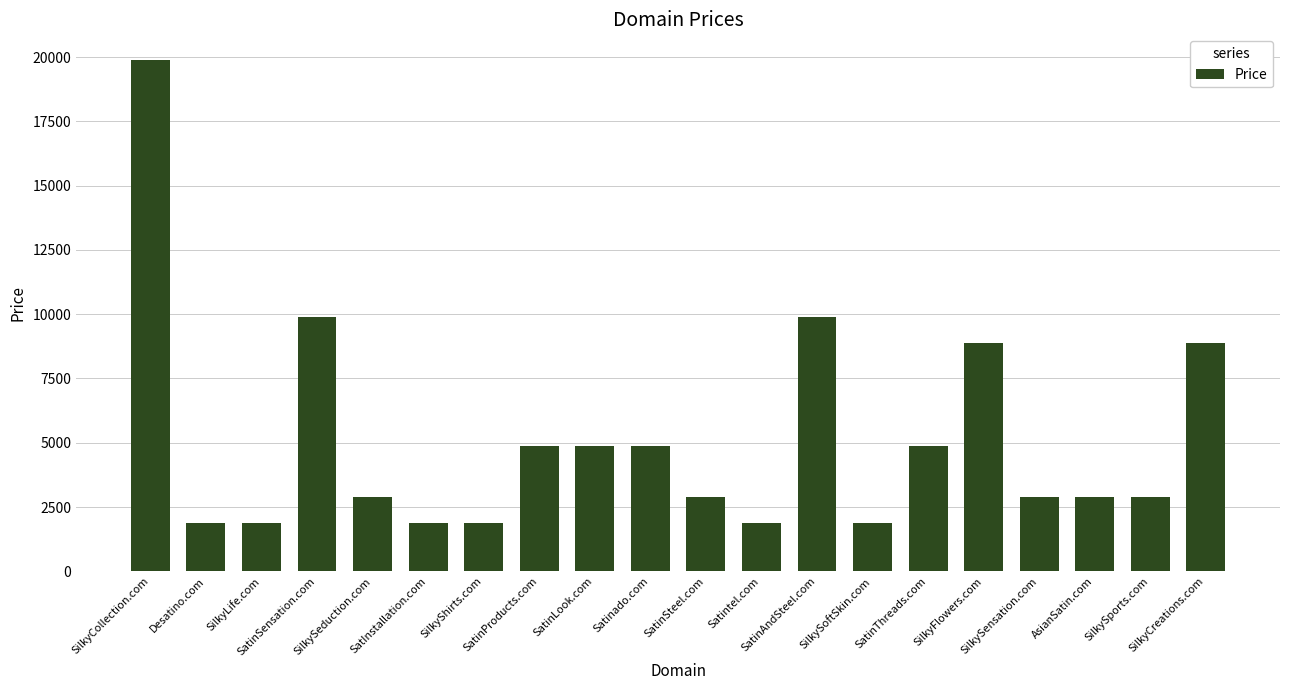

What position from the left is SilkyCreations.com?

20